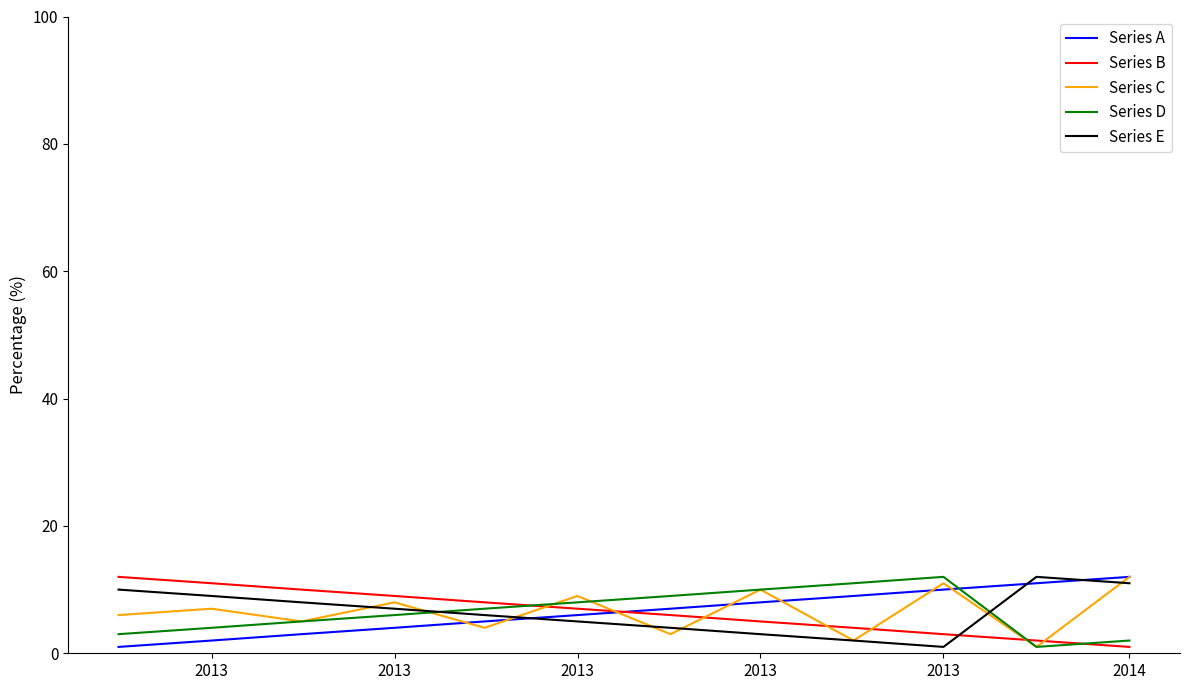

What is the greatest value displayed?

12